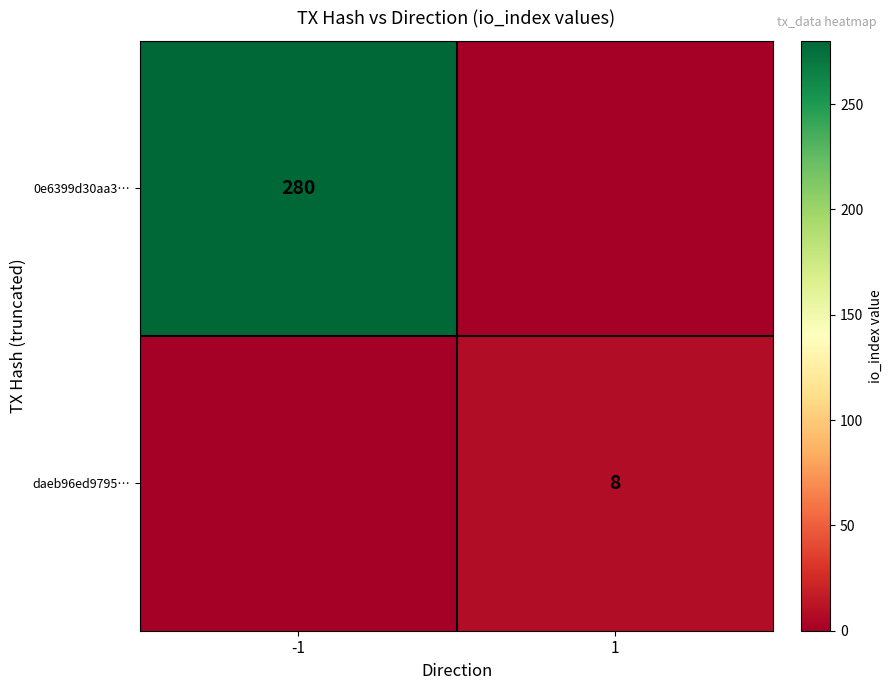

True or false: daeb96ed9795… has a value of 14 at 1.

False